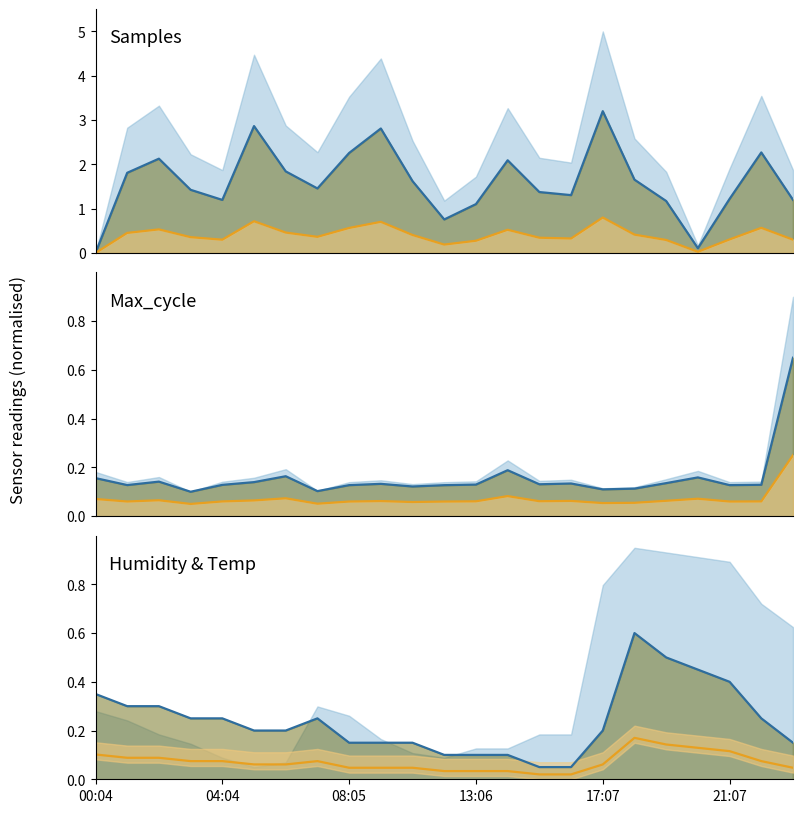

How many intersections are there between Max_cycle and Samples?

3